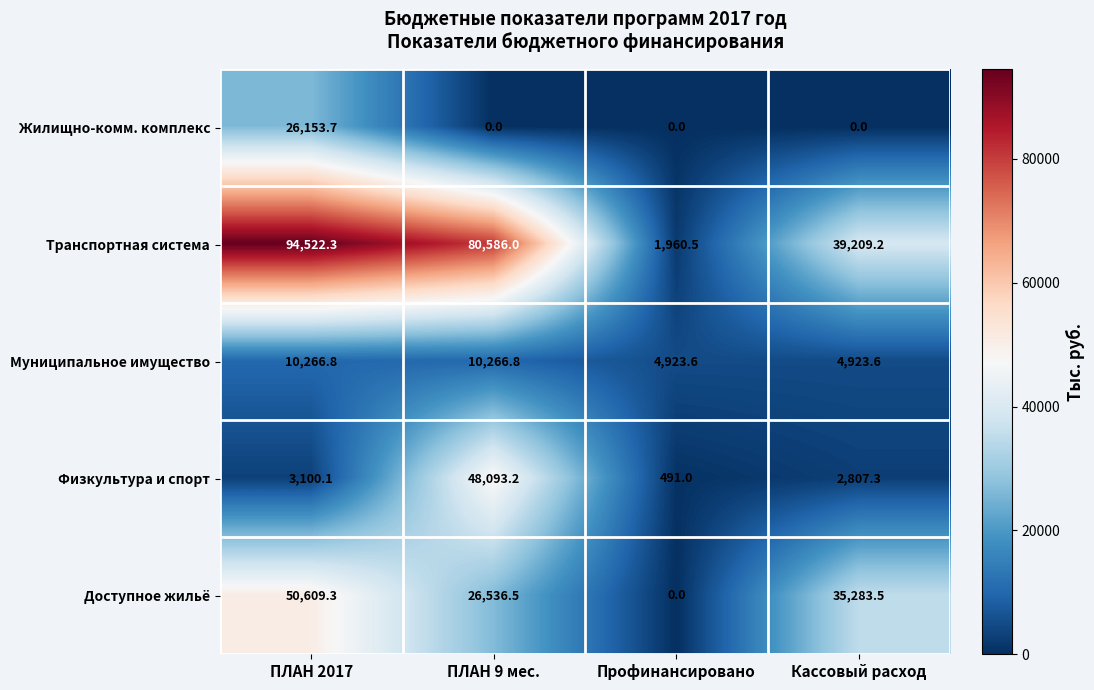

What is the sum of all Жилищно-комм. комплекс values?

26153.7